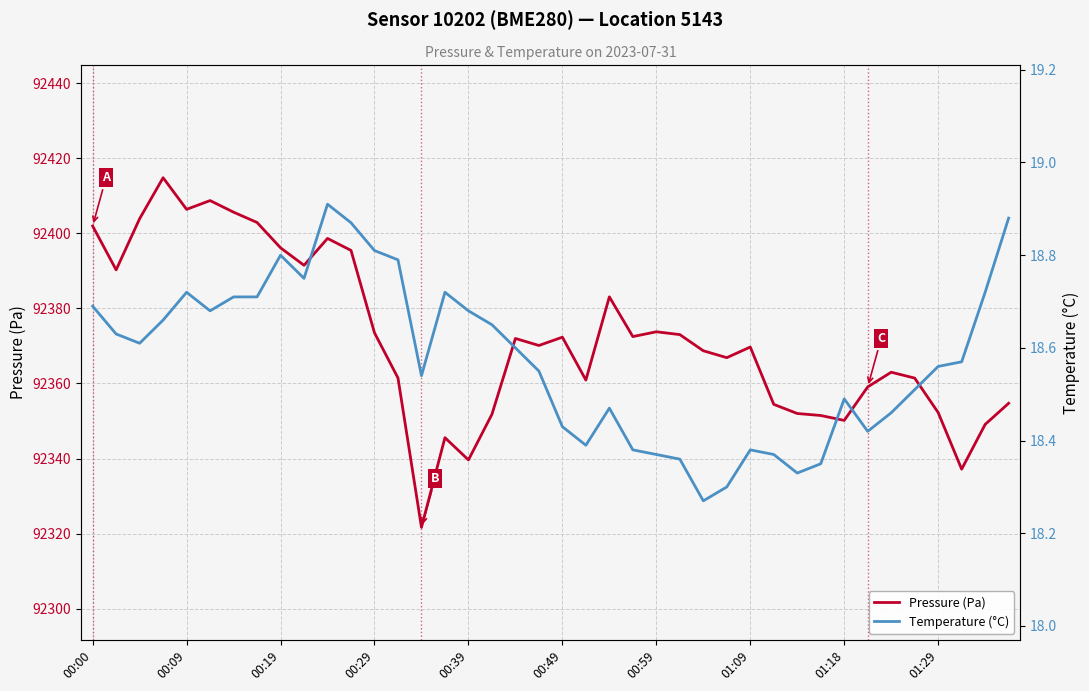

Is it true that Pressure (Pa) equals 92406.4 at 00:09?

True